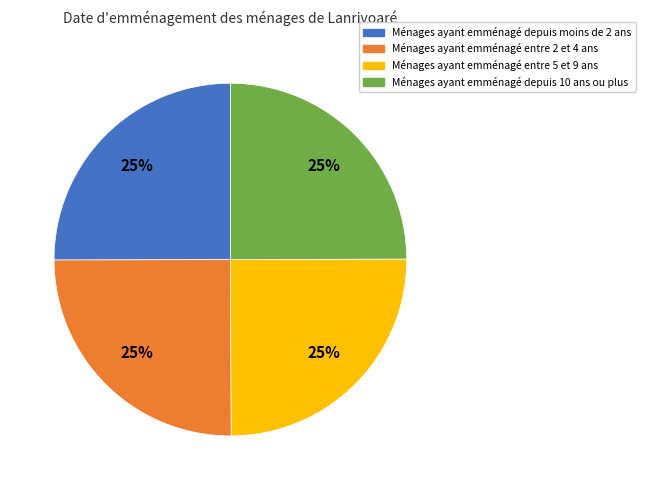

To the nearest percent, what is the average slice percentage?

25%